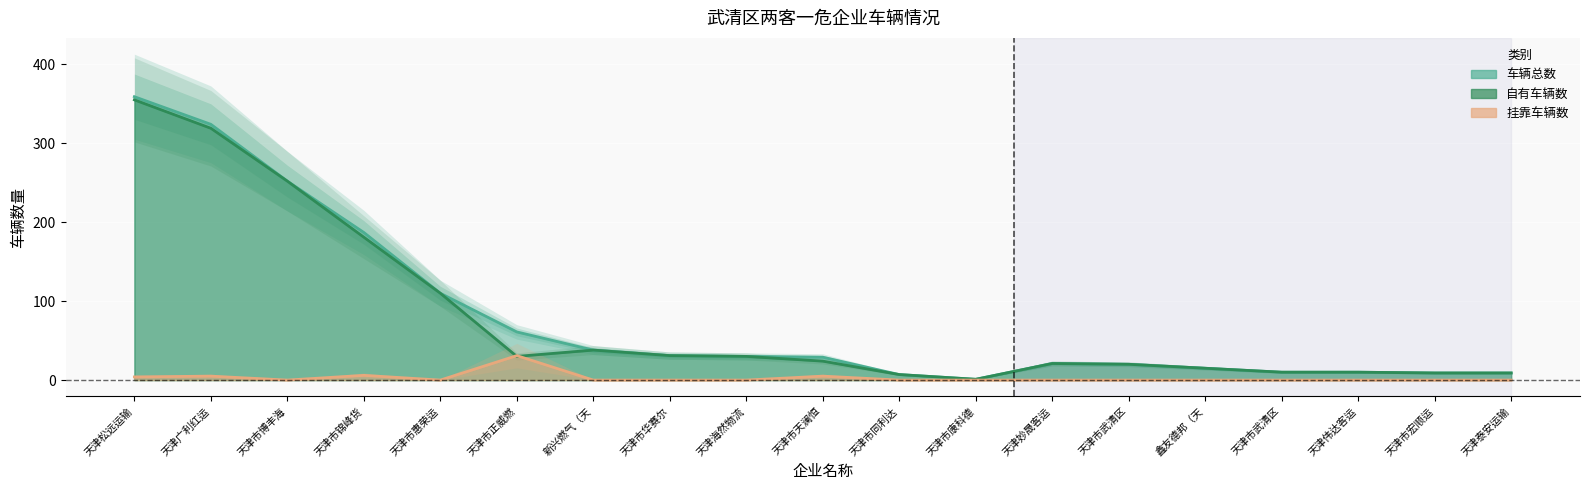

Which label corresponds to the smallest value in the chart?

天津市博丰海